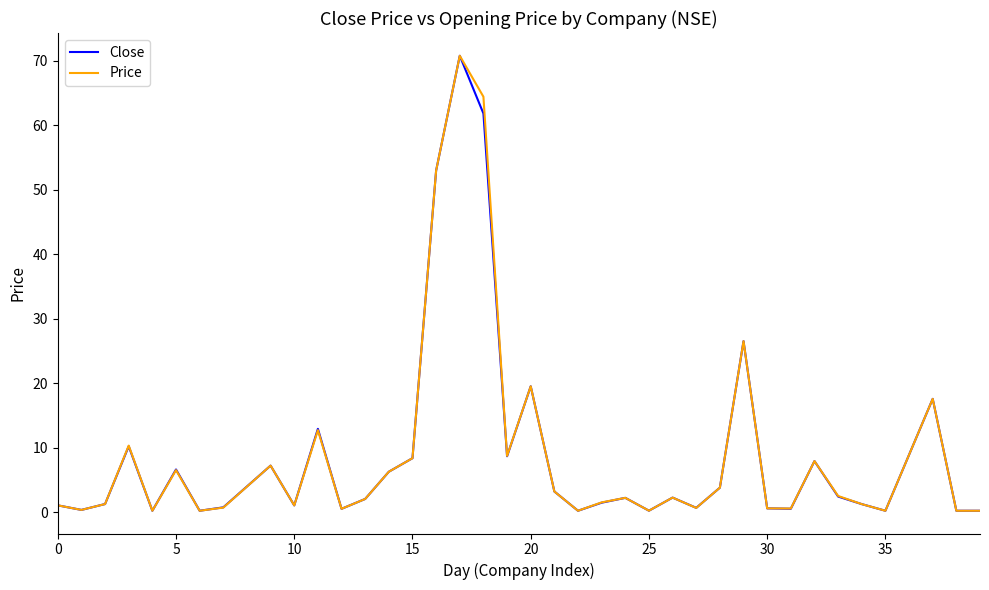

How many lines are shown in the chart?

2